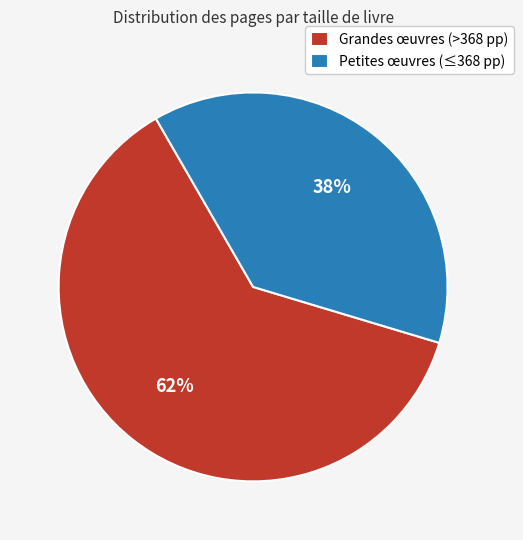

How many slices are in this pie chart?

2